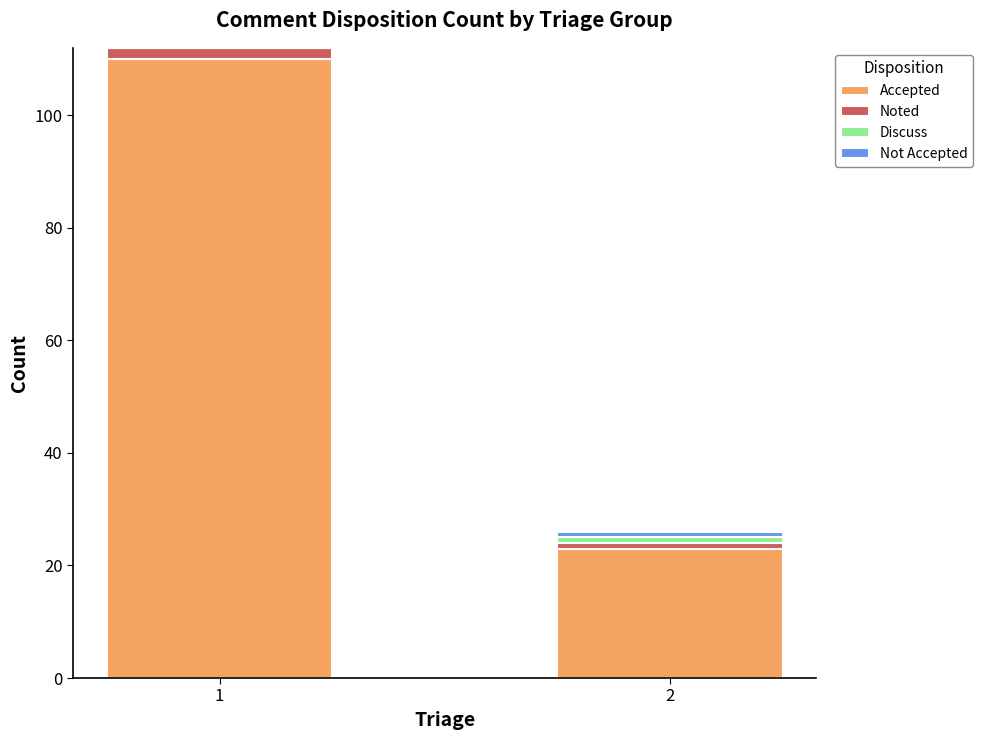

What is the maximum value for Accepted?

110